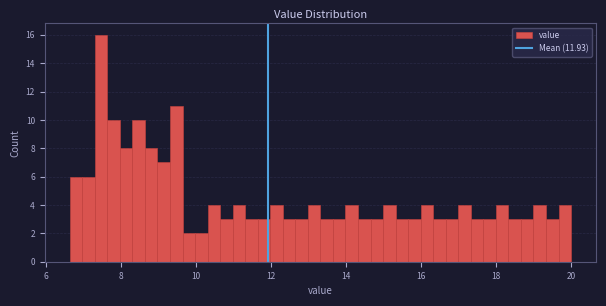

Read against the x-axis, roughly where is the centre of the tallest bar?

7.4